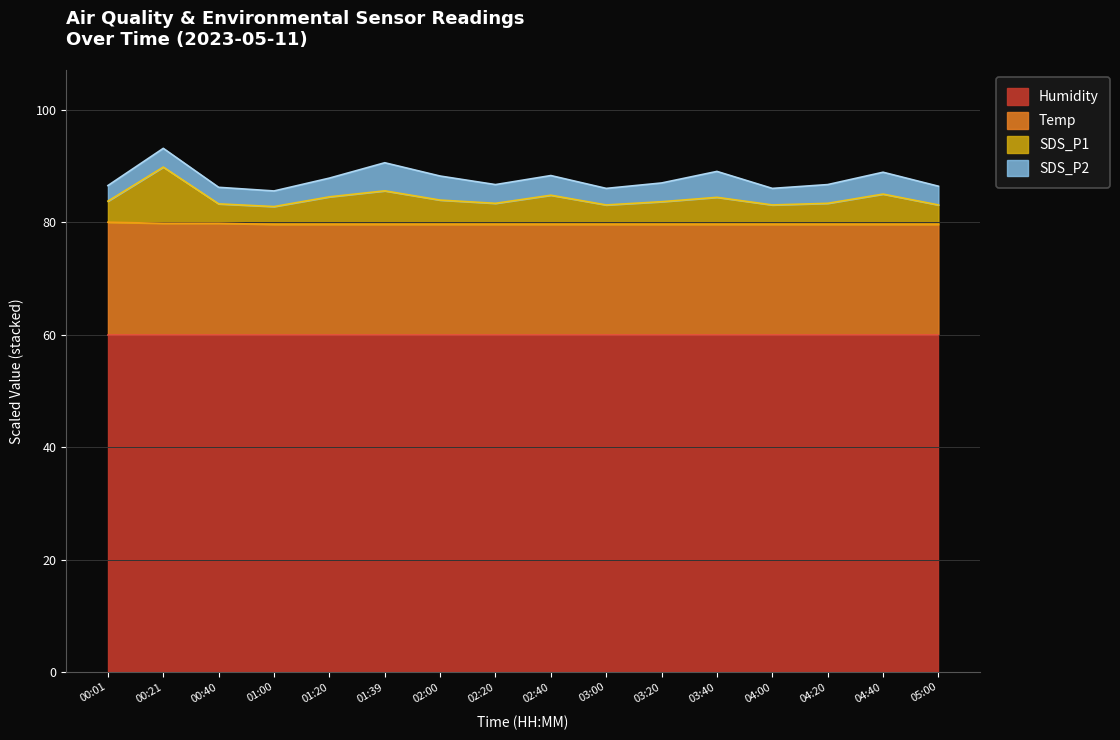

The Humidity series shows 93.5 at 02:20. True or false?

False